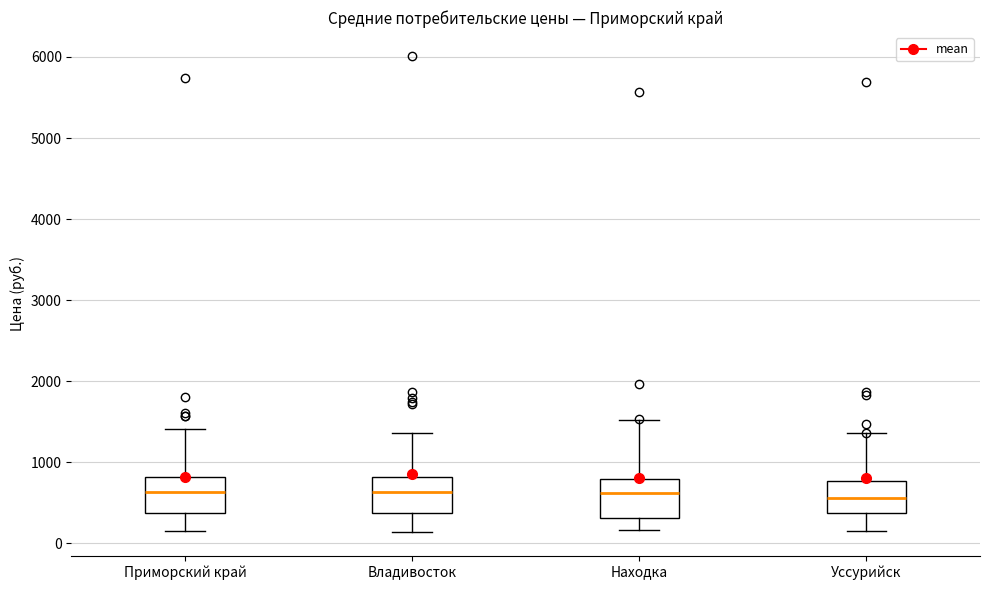

Reading left to right, read every box against the y-axis: the position of its median line, the range the box covers, and the ends of its whiskers. The values are not printed on the chart, so give them approximately, as read against the axis.

Приморский край: median 600, box 400 to 800, whiskers 100 to 1400
Владивосток: median 600, box 400 to 800, whiskers 100 to 1400
Находка: median 600, box 300 to 800, whiskers 200 to 1500
Уссурийск: median 600, box 400 to 800, whiskers 100 to 1400